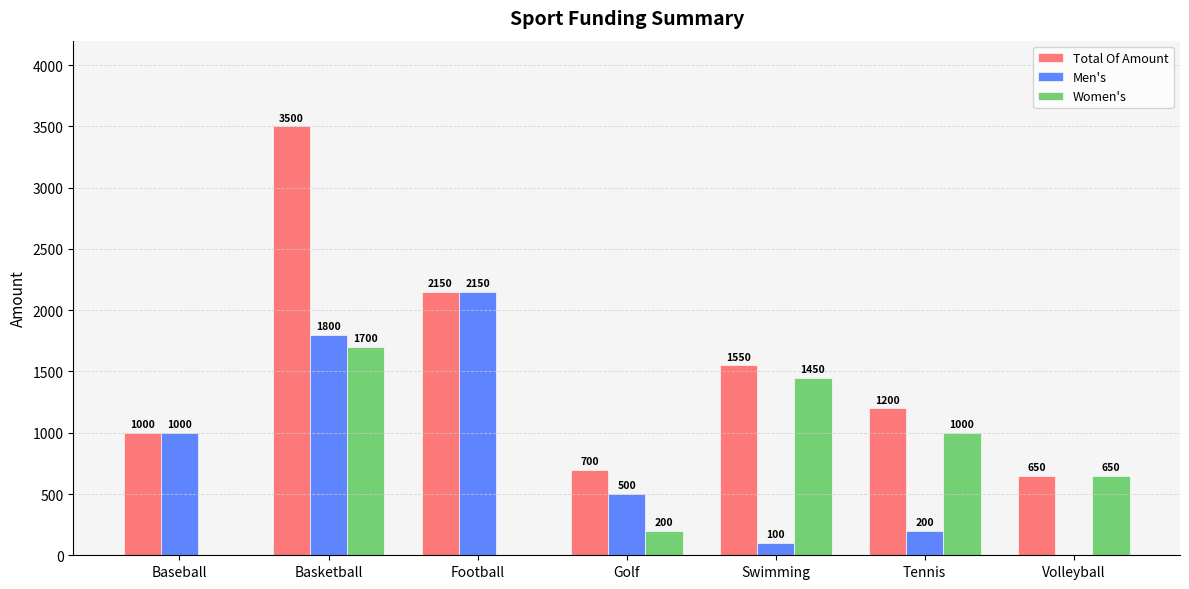

What is the sum of the Men's values at Baseball and Swimming?

1100